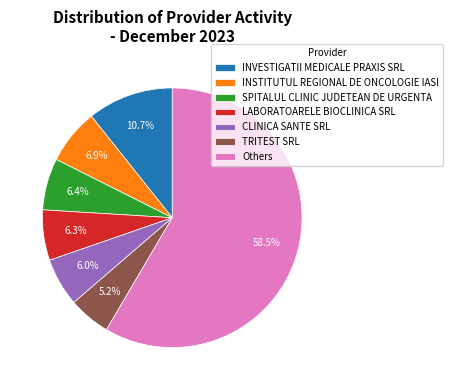

What is the ratio of the value at LABORATOARELE BIOCLINICA SRL to the value at INVESTIGATII MEDICALE PRAXIS SRL?

0.6